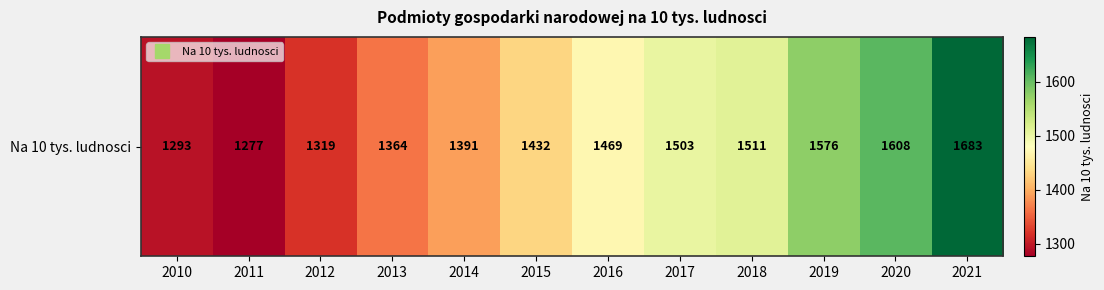

What value does the data have at 2019, to the nearest 5?

1575